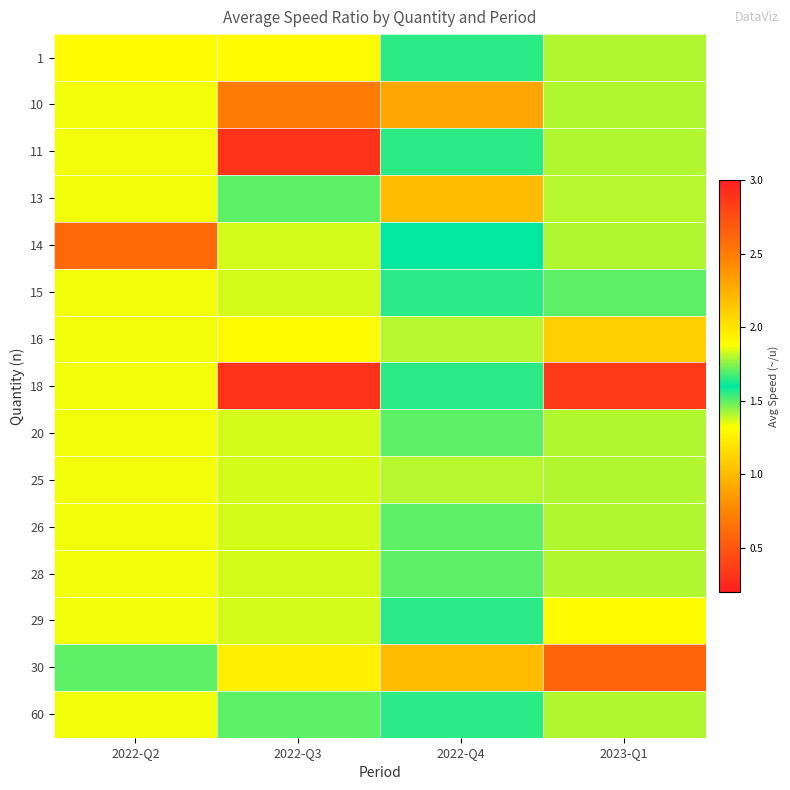

At how many categories does at least one series exceed 0?

4